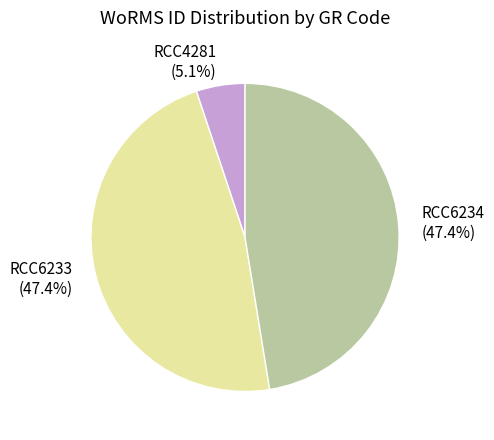

Count the number of slices in the pie.

3